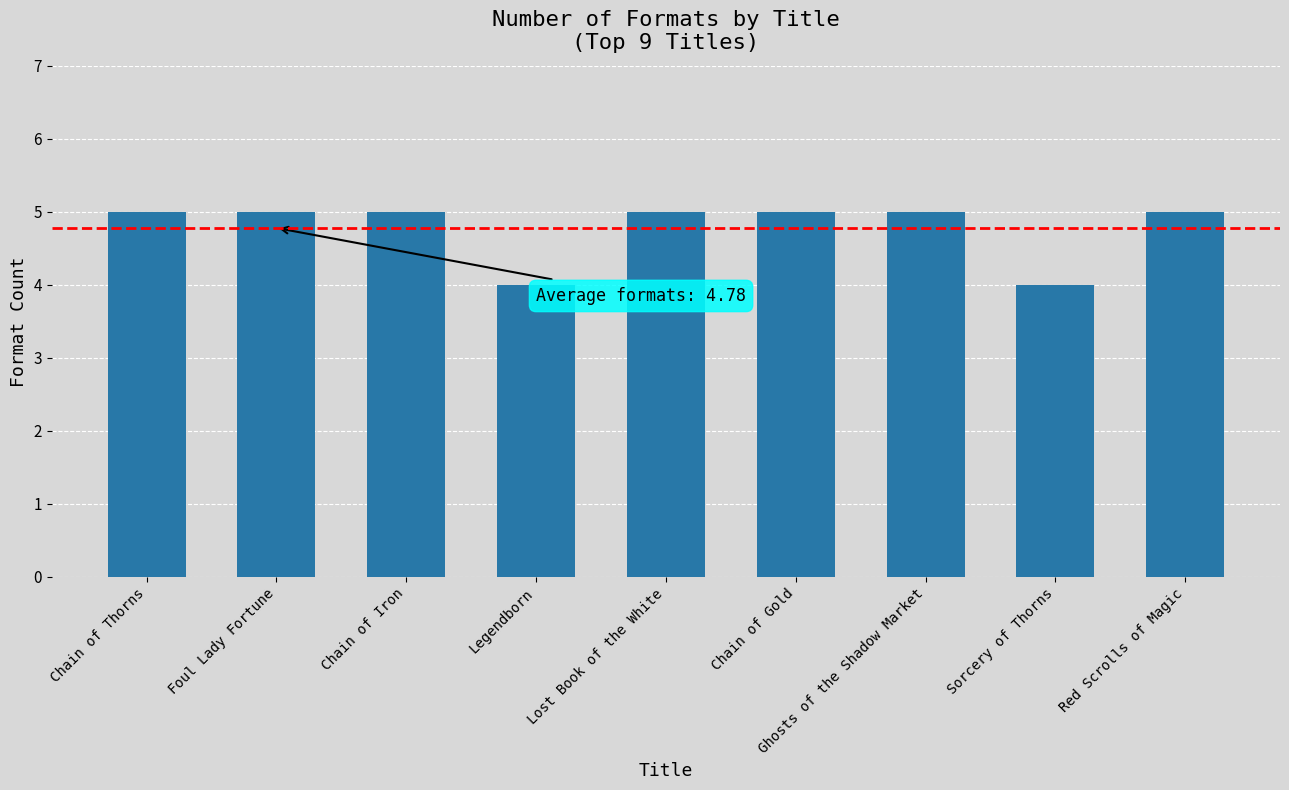

What value does the data have at Lost Book of the White?

5